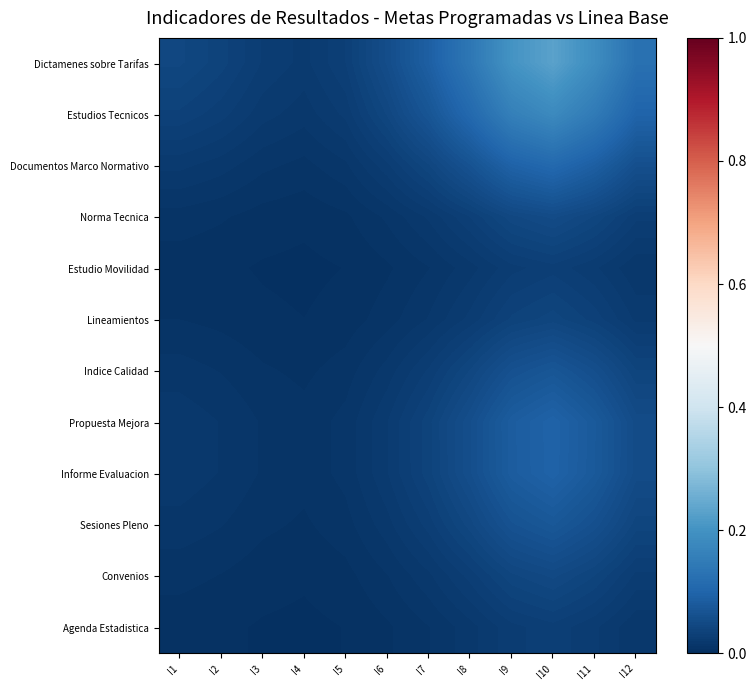

Is it true that Convenios equals 0.0 at I4?

True